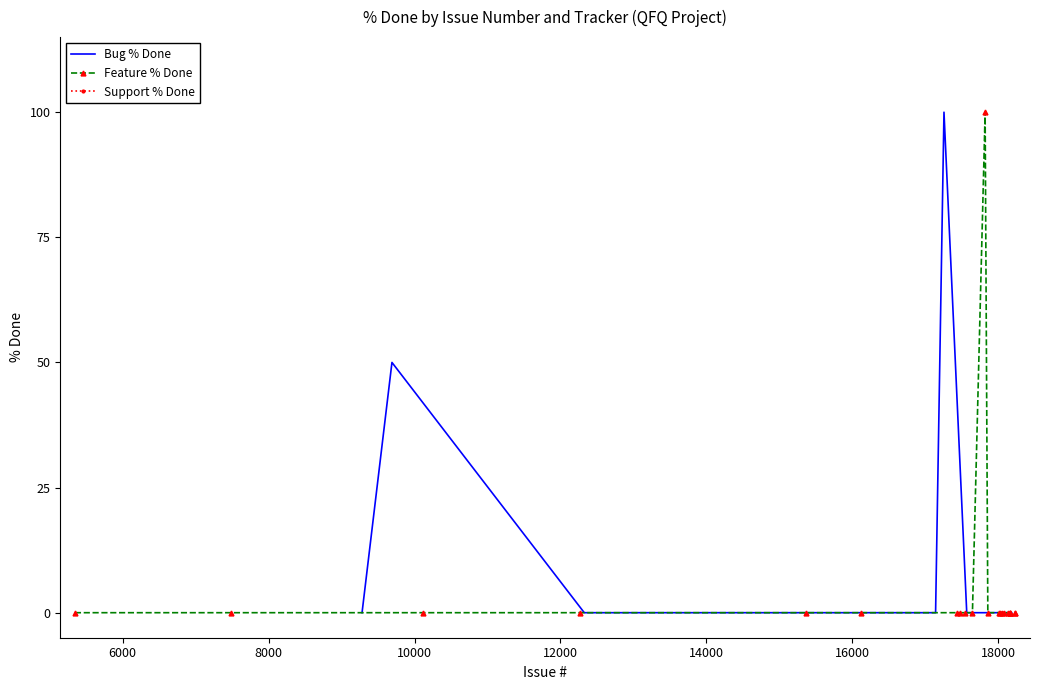

Which series has the largest range (max minus min)?

% Done (Bug)